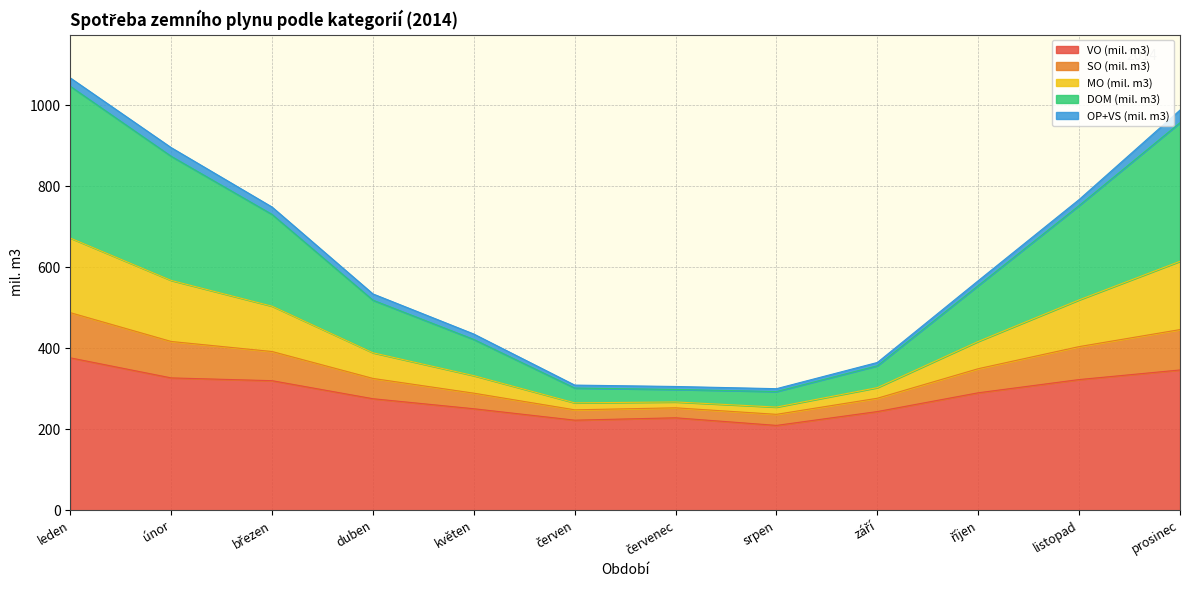

How many lines are shown in the chart?

5